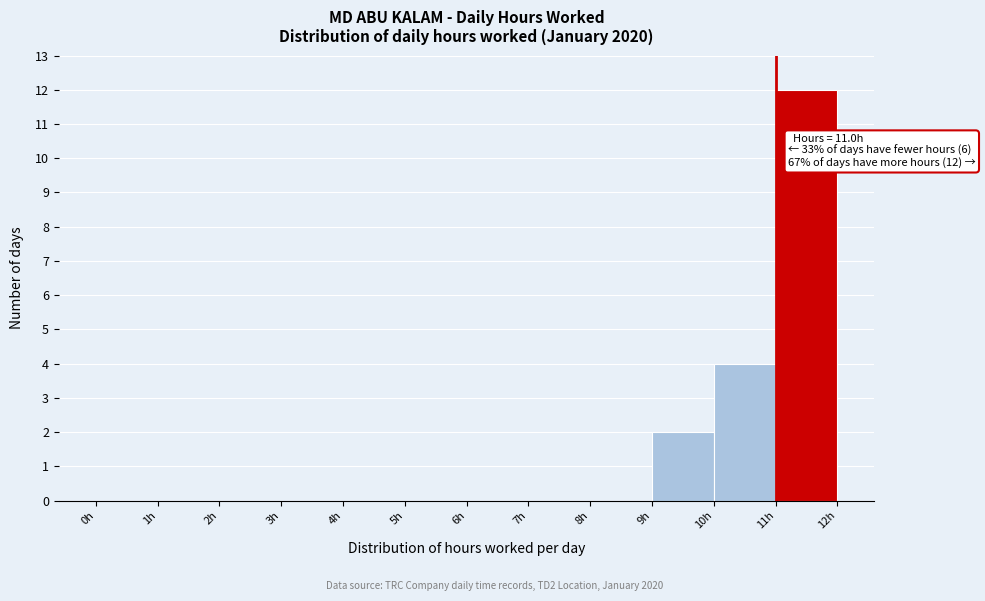

Over which range of the x-axis is the bar tallest?

11 to 12